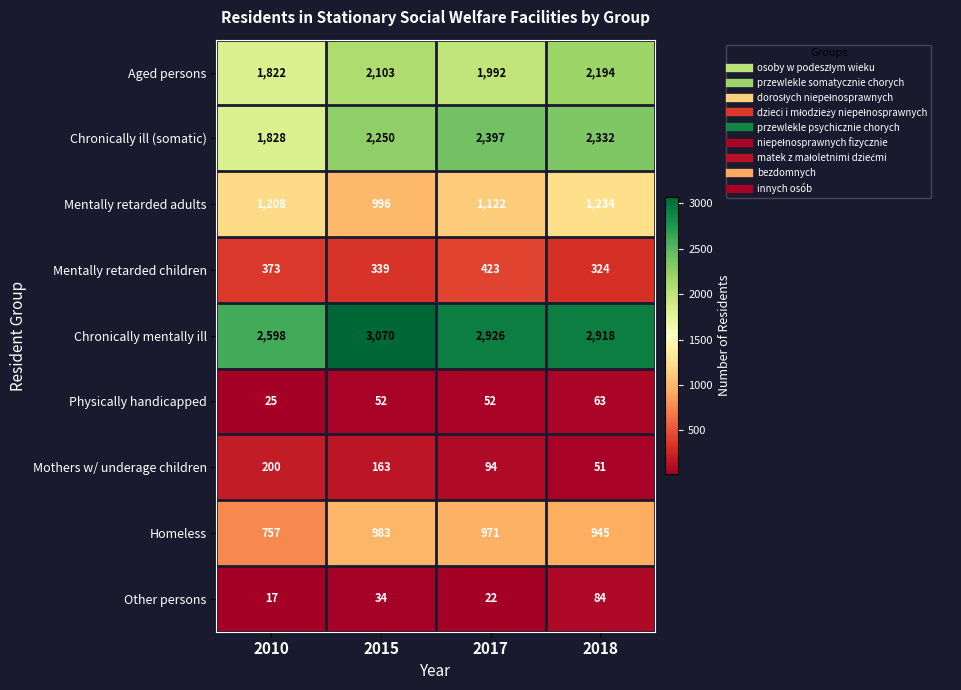

What is the approximate value of Other persons at 2017, to the nearest 10?

20